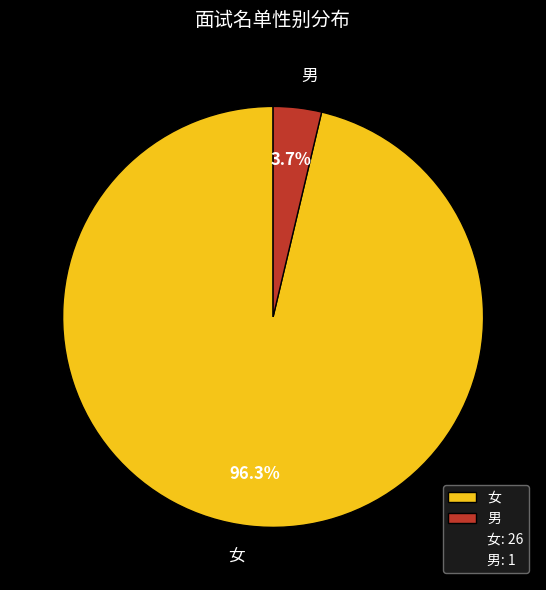

What percentage is the 男 slice, to the nearest percent?

4%